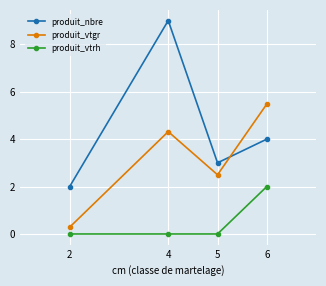

What is the approximate value of produit_vtrh at 6?

2.0